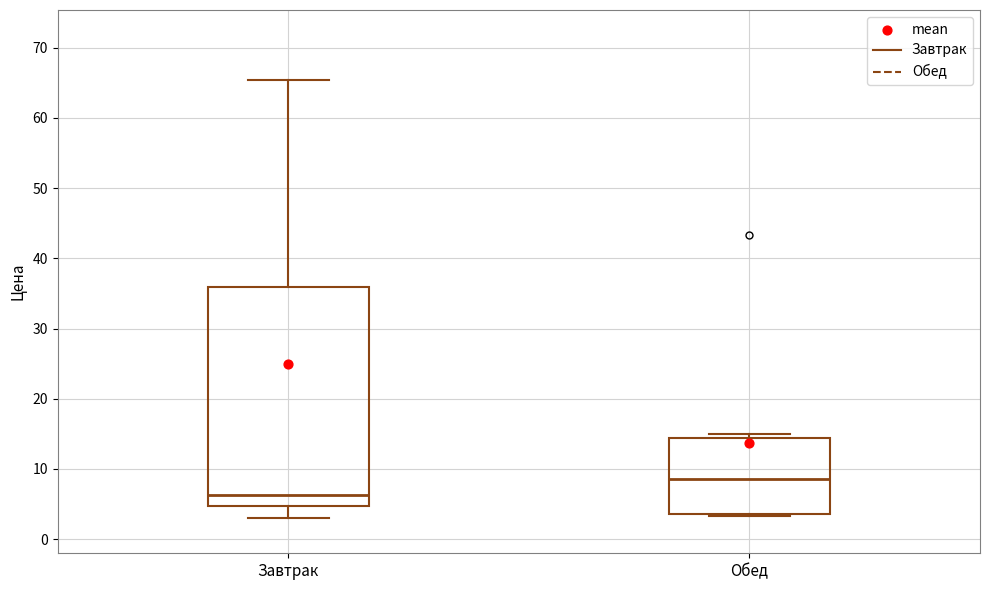

Which box is the tallest, from its lower edge to its upper edge?

Завтрак